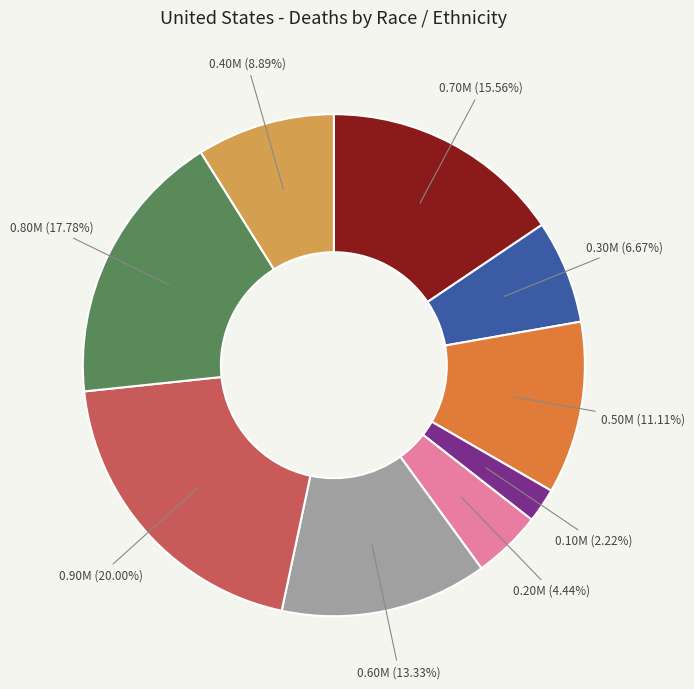

Does any single category account for the majority?

No